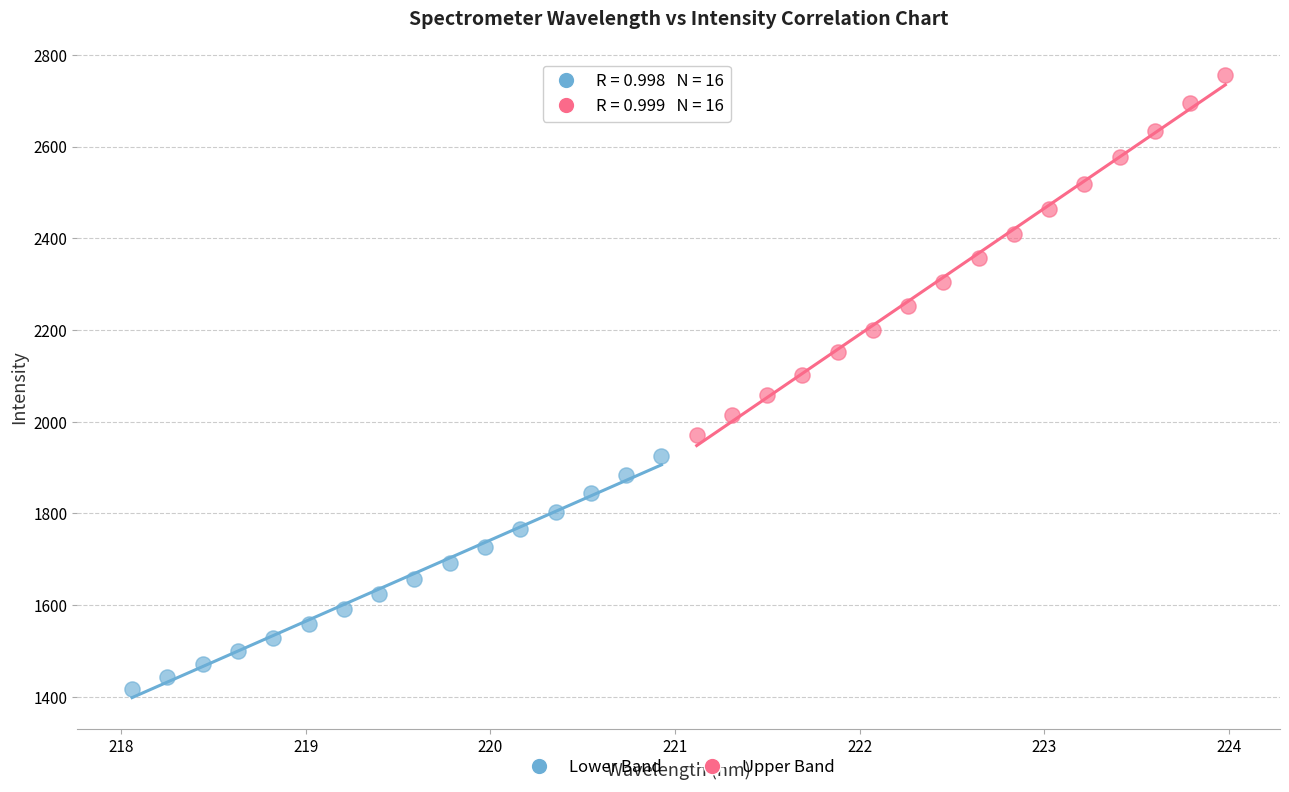

Which series has the largest Y range (max minus min)?

Upper Band